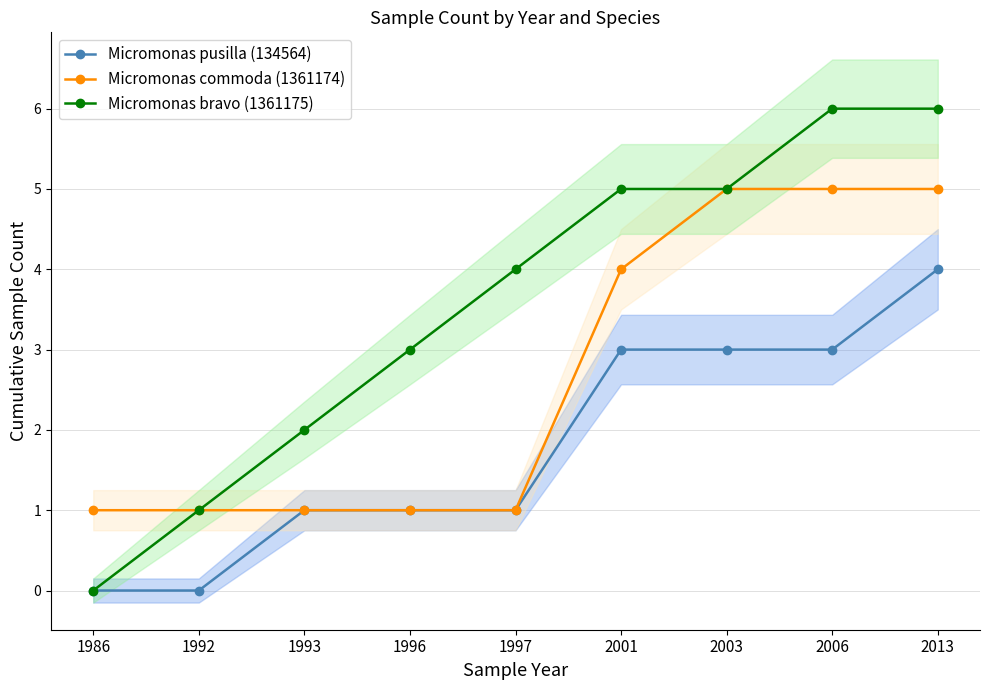

At which label does Micromonas commoda (1361174) reach its peak?

2003